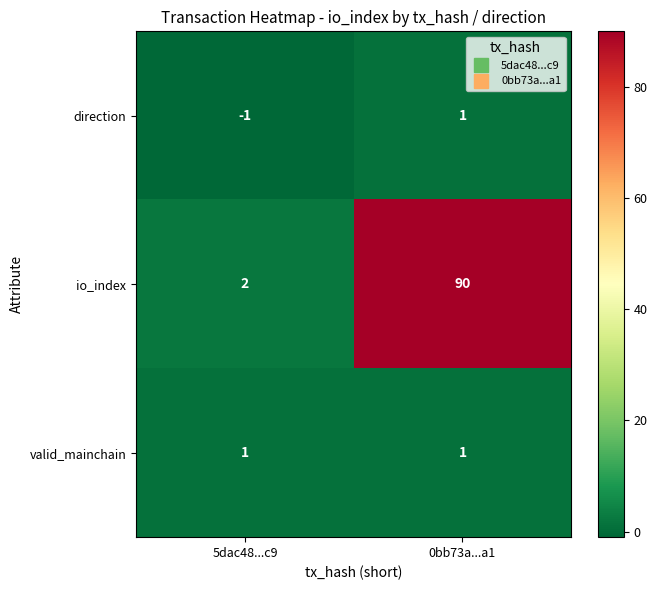

The valid_mainchain series shows 1 at 5dac48...c9. True or false?

True